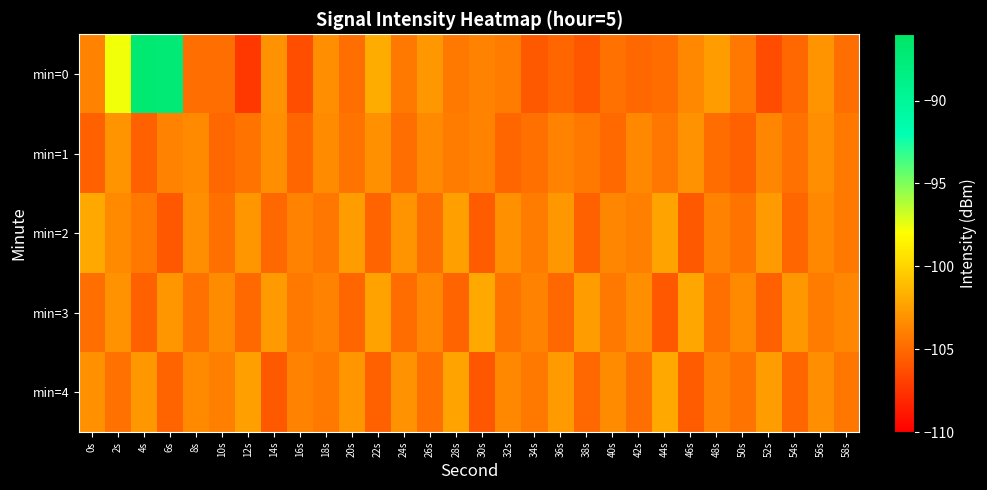

Reading left to right, transcribe all the data shown in this chart.

min=0: 0s=-103.9	2s=-97.7	4s=-86.9	6s=-87.3	8s=-104.8	10s=-104.8	12s=-107.3	14s=-103.1	16s=-106.3	18s=-103.3	20s=-104.8	22s=-101.9	24s=-104.3	26s=-102.8	28s=-104.3	30s=-103.7	32s=-104.2	34s=-105.7	36s=-105.2	38s=-105.9	40s=-104.6	42s=-105.0	44s=-104.9	46s=-103.5	48s=-102.6	50s=-104.3	52s=-106.4	54s=-105.1	56s=-103.0	58s=-104.8
min=1: 0s=-105.3	2s=-103.0	4s=-105.4	6s=-103.8	8s=-103.5	10s=-105.1	12s=-104.5	14s=-103.3	16s=-105.2	18s=-103.4	20s=-104.5	22s=-103.2	24s=-104.8	26s=-103.5	28s=-104.1	30s=-103.9	32s=-105.2	34s=-104.7	36s=-103.8	38s=-104.3	40s=-105.0	42s=-103.6	44s=-104.4	46s=-103.1	48s=-104.9	50s=-105.5	52s=-103.7	54s=-104.6	56s=-103.3	58s=-104.2
min=2: 0s=-102.1	2s=-103.5	4s=-104.2	6s=-105.8	8s=-103.3	10s=-104.7	12s=-102.9	14s=-105.1	16s=-103.8	18s=-104.4	20s=-102.6	22s=-105.3	24s=-103.0	26s=-104.8	28s=-102.5	30s=-105.6	32s=-103.2	34s=-104.1	36s=-102.8	38s=-105.4	40s=-103.7	42s=-104.0	44s=-102.3	46s=-105.7	48s=-103.9	50s=-104.5	52s=-102.7	54s=-105.2	56s=-103.6	58s=-104.3
min=3: 0s=-104.8	2s=-103.1	4s=-105.5	6s=-102.9	8s=-104.6	10s=-103.4	12s=-105.0	14s=-102.7	16s=-104.3	18s=-103.8	20s=-105.2	22s=-102.4	24s=-104.9	26s=-103.6	28s=-105.3	30s=-102.1	32s=-104.5	34s=-103.9	36s=-105.1	38s=-102.6	40s=-104.2	42s=-103.3	44s=-105.8	46s=-102.2	48s=-104.7	50s=-103.5	52s=-105.4	54s=-102.8	56s=-104.1	58s=-103.7
min=4: 0s=-103.2	2s=-104.6	4s=-102.8	6s=-105.3	8s=-103.5	10s=-104.0	12s=-102.5	14s=-105.7	16s=-103.8	18s=-104.2	20s=-102.9	22s=-105.4	24s=-103.1	26s=-104.7	28s=-102.3	30s=-105.9	32s=-103.6	34s=-104.3	36s=-102.7	38s=-105.1	40s=-103.4	42s=-104.8	44s=-102.1	46s=-105.6	48s=-103.9	50s=-104.5	52s=-102.6	54s=-105.2	56s=-103.3	58s=-104.4